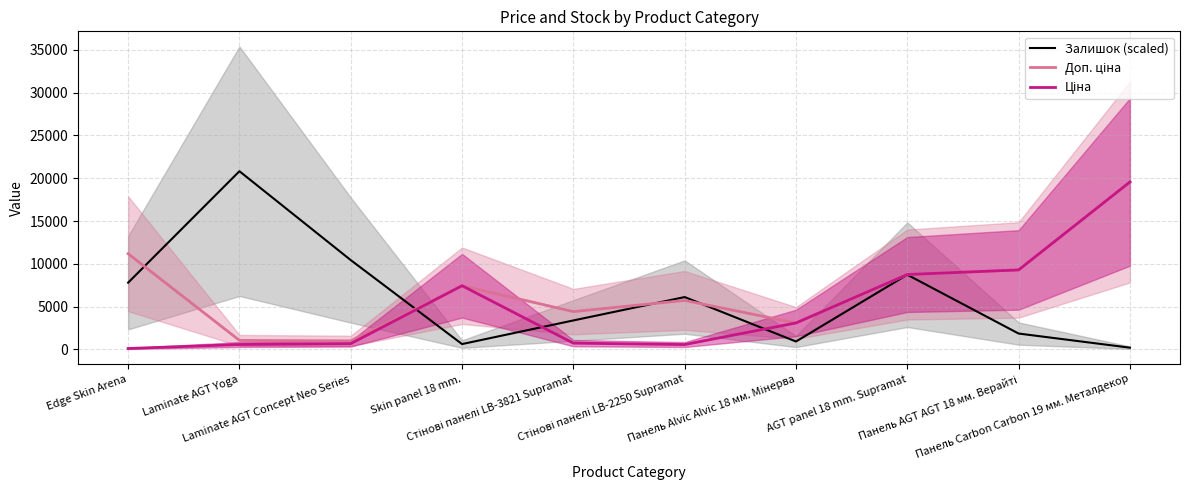

At which label does Залишок (scaled) first exceed 6120?

Edge Skin Arena